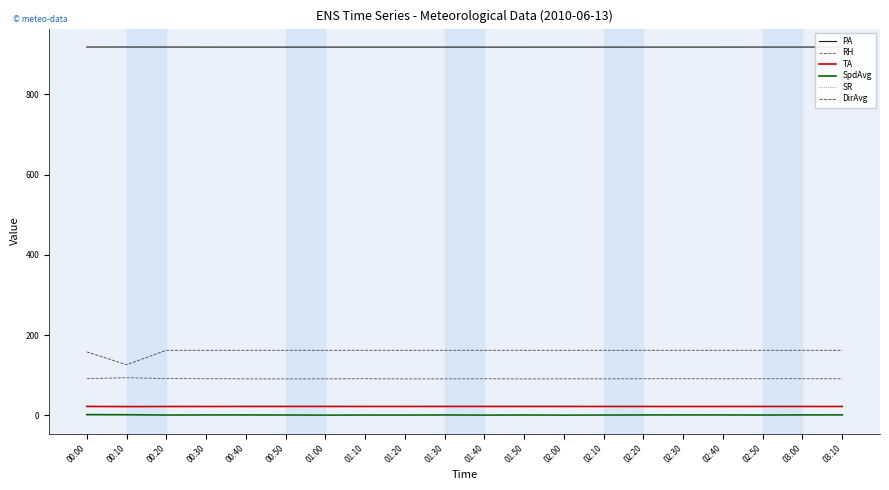

What is the total value across all series at 00:30?

1193.3